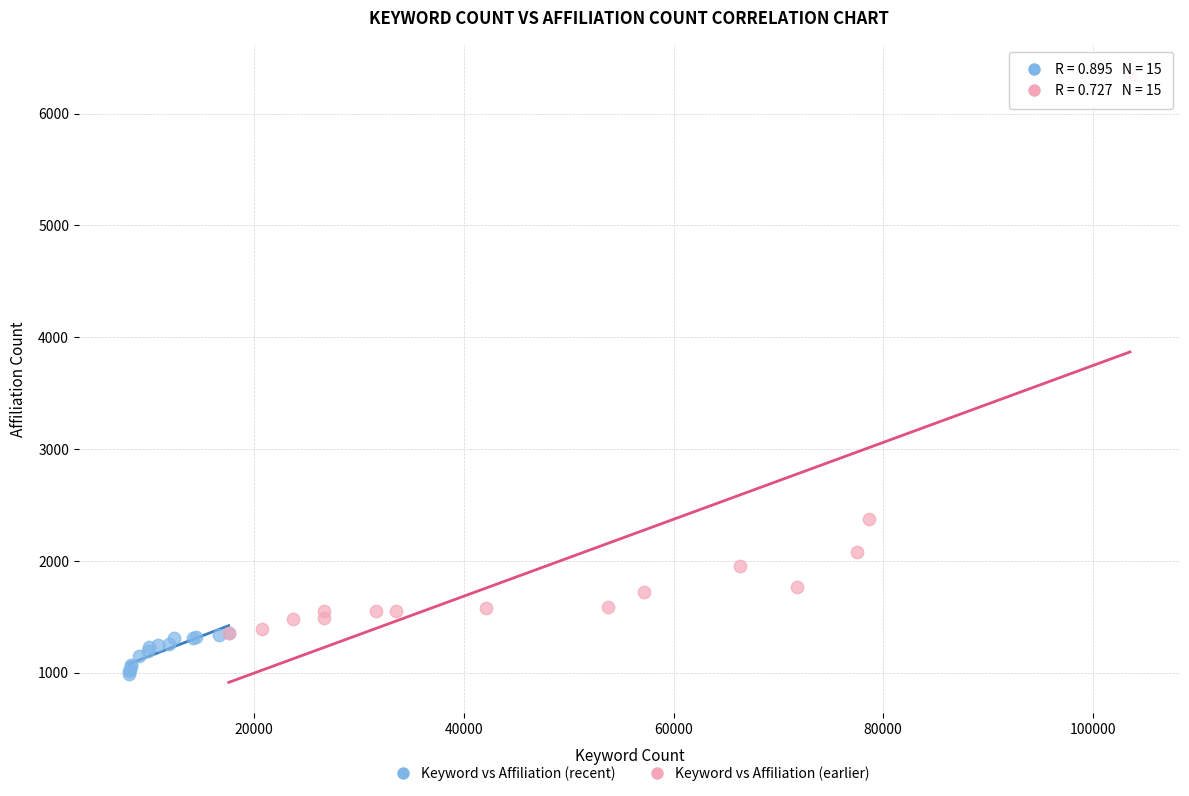

Which series has the widest spread of Y values?

Keyword vs Affiliation (earlier)